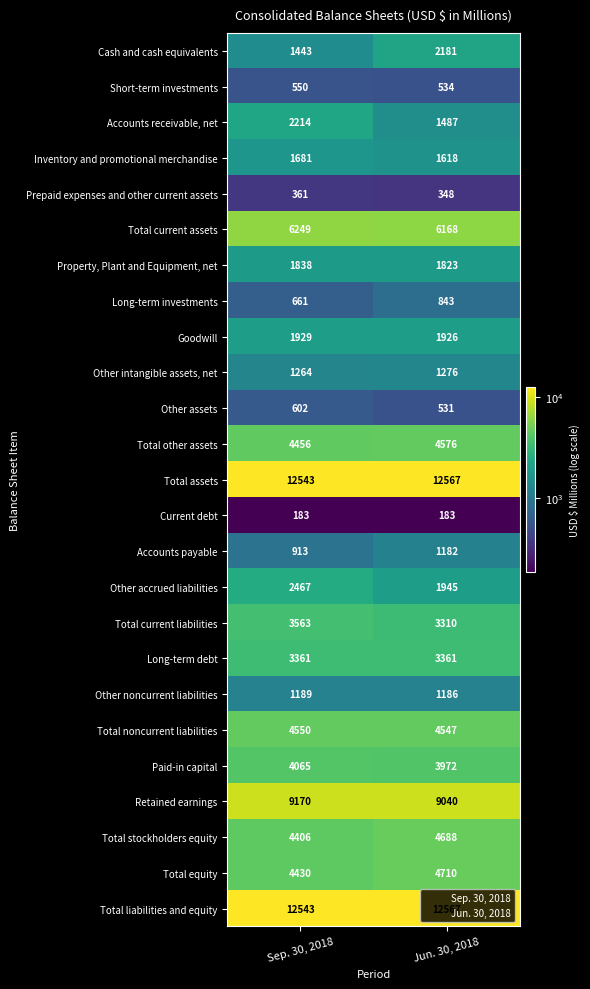

Is the value of Goodwill at Sep. 30, 2018 greater than the value of Paid-in capital at Jun. 30, 2018?

No